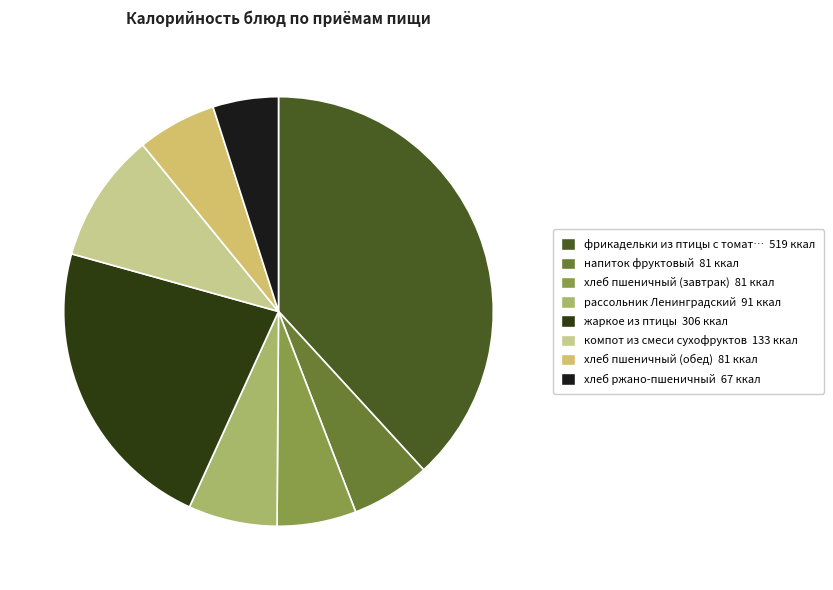

Is there a majority slice in this chart?

No